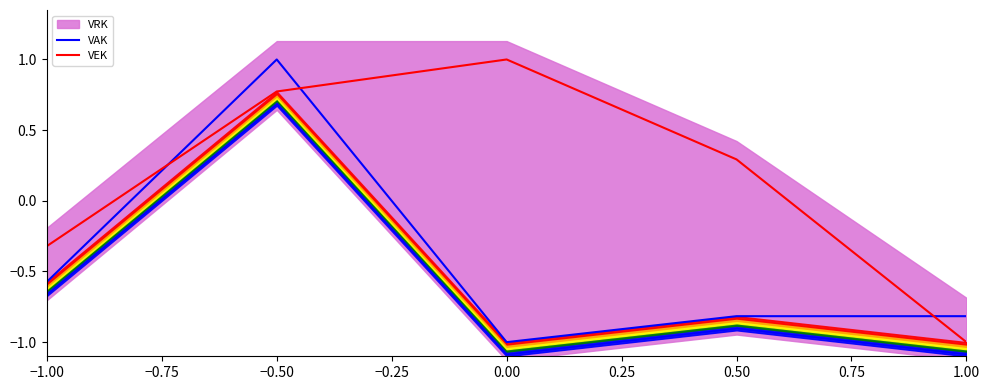

True or false: VEK has more than 1 interior local peaks.

False